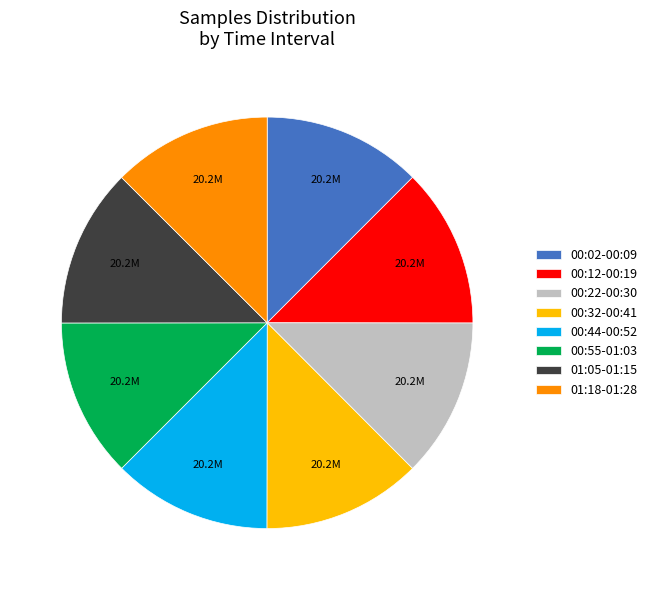

What is the ratio of the value at 00:55-01:03 to the value at 00:44-00:52?

1.0